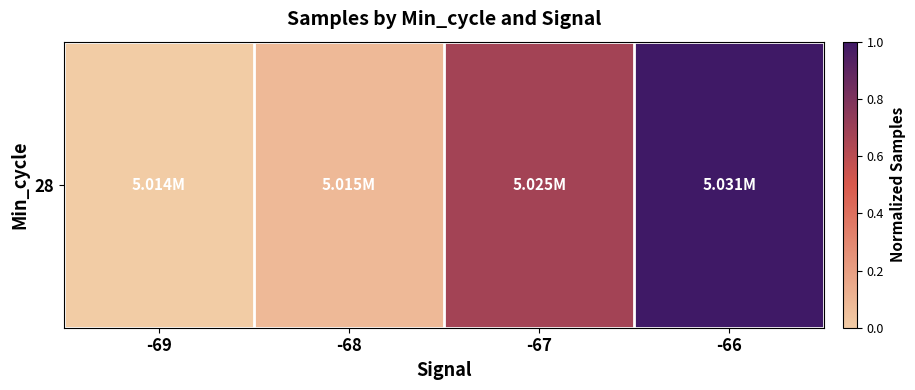

What is the difference between the maximum and minimum values?

1.0